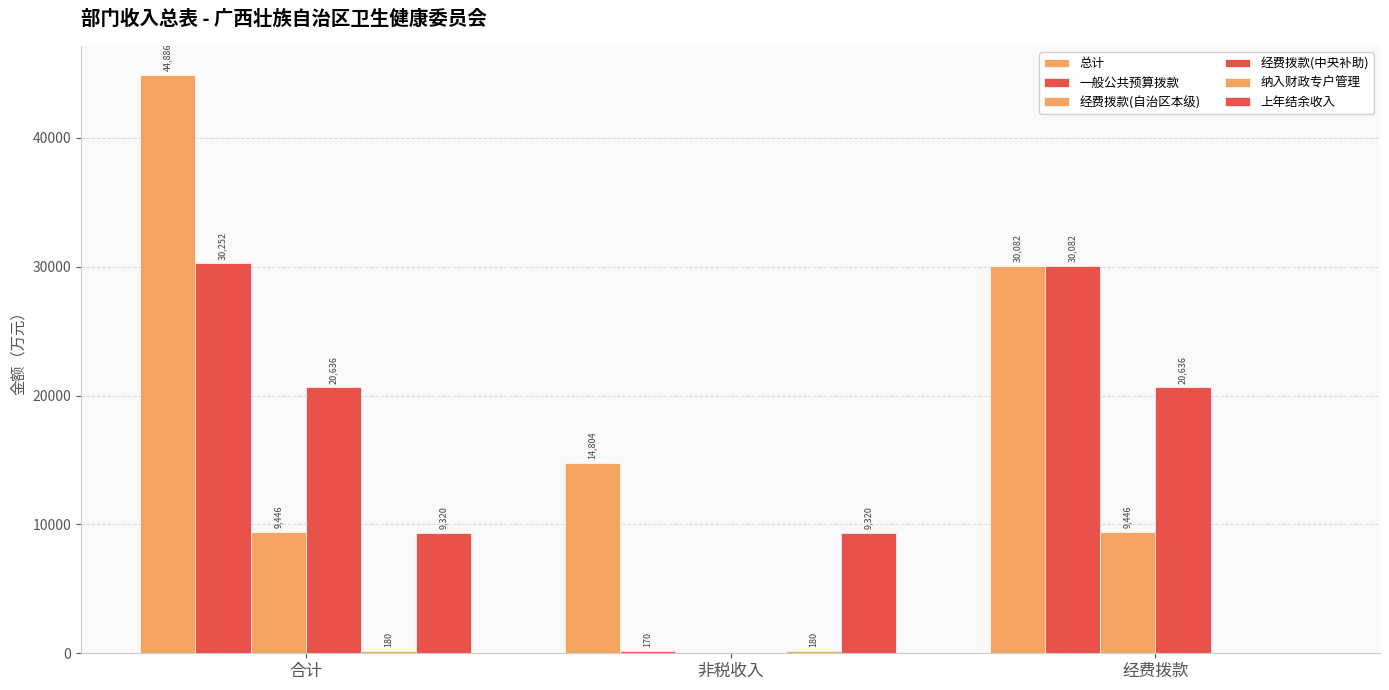

What is the difference between the second highest and minimum values in the 经费拨款(中央补助) series?

20636.3